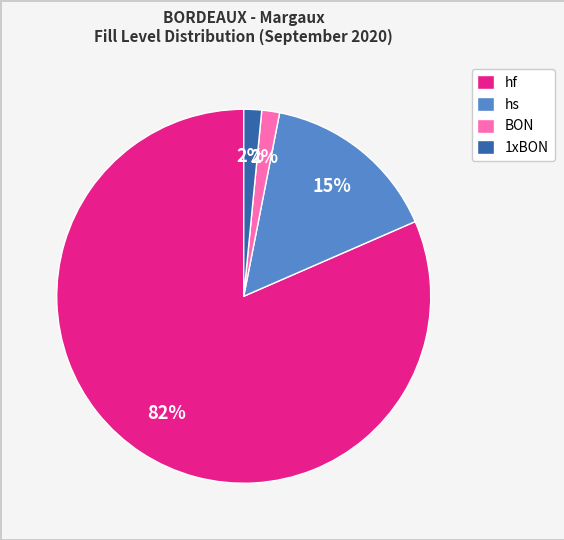

To the nearest percent, what portion does BON represent?

2%